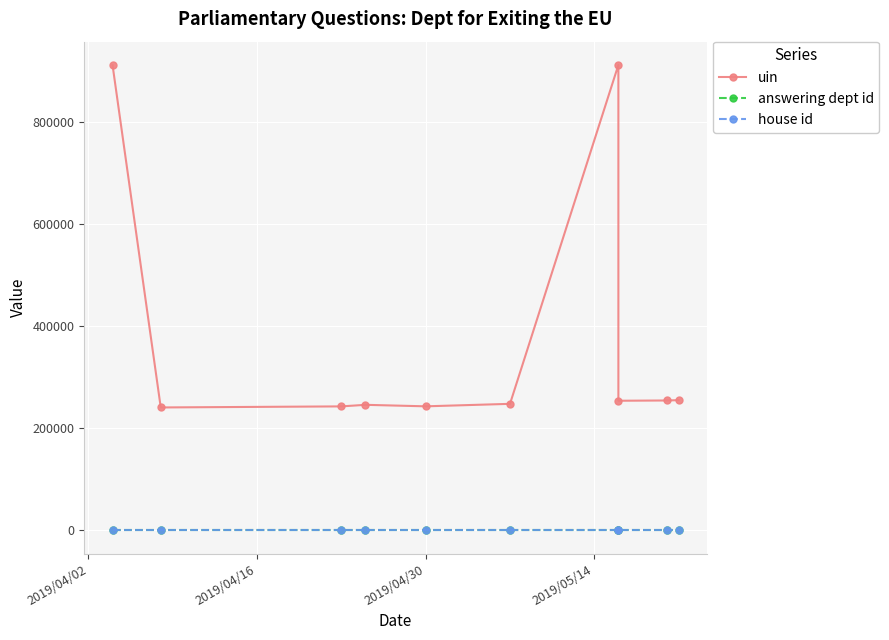

What is the total value across all series at 2019/05/14?

245933